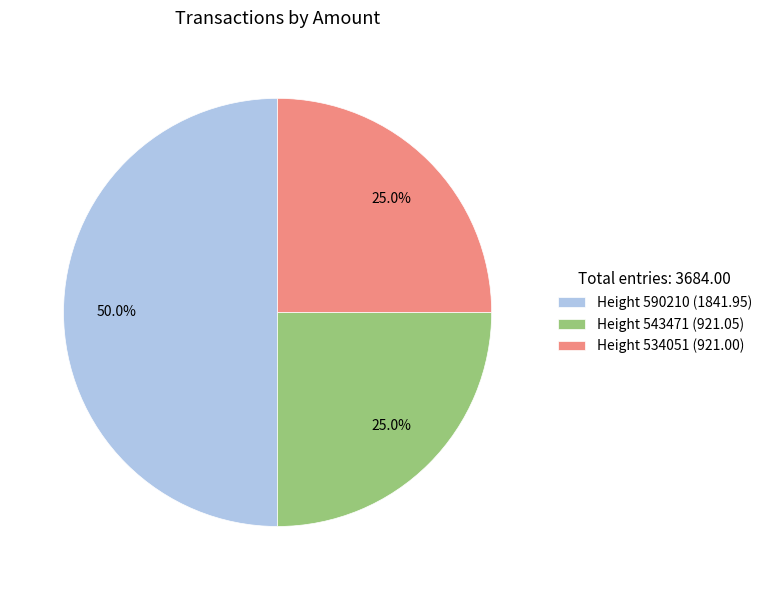

Which has a higher value, Height 590210 (1841.95) or Height 534051 (921.00)?

Height 590210 (1841.95)